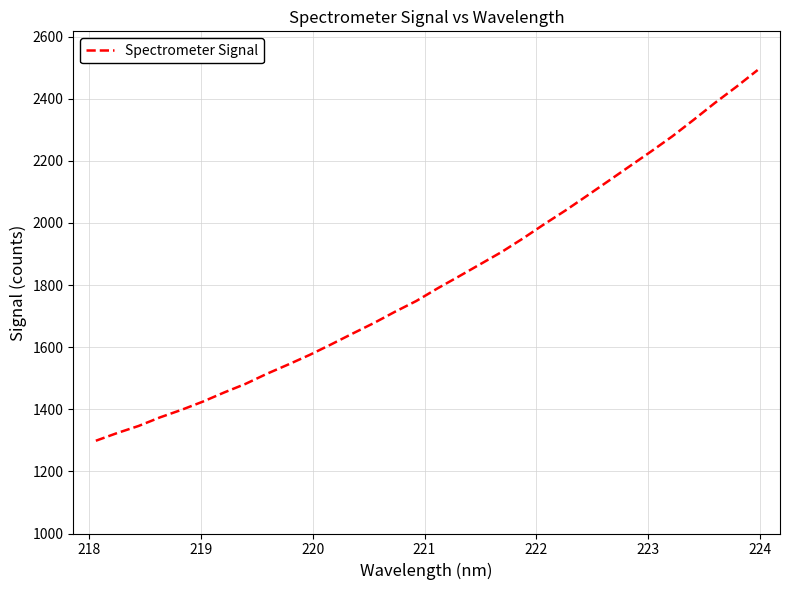

What is the difference between the maximum and minimum values?

1193.8